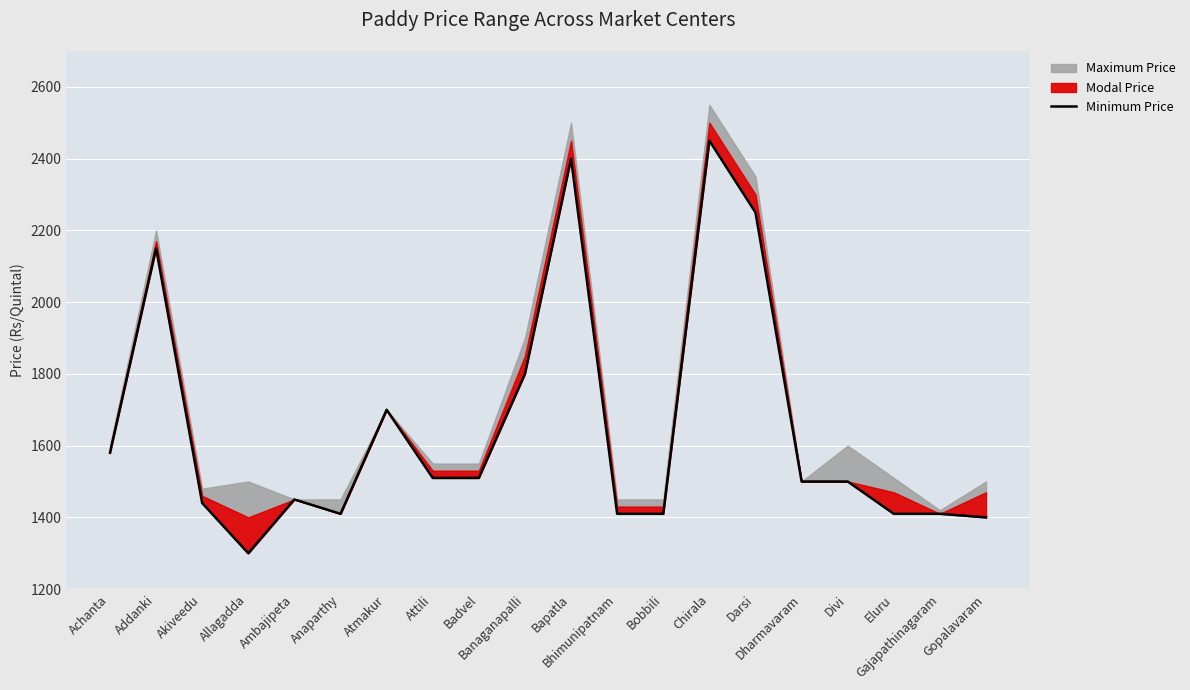

The chart shows a value of 3206 at Chirala. True or false?

False